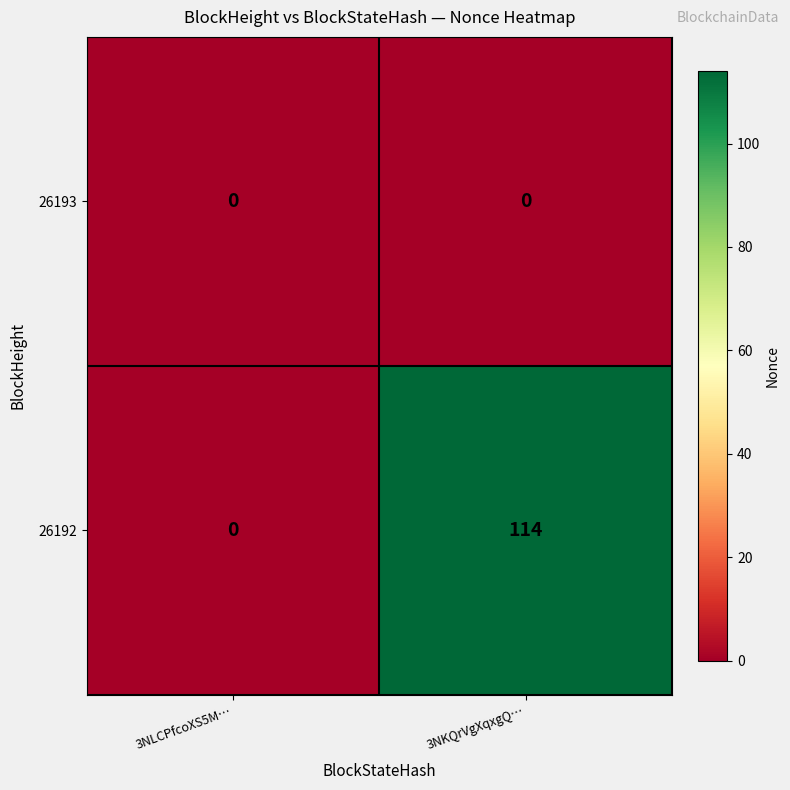

Which series changed the most between 3NLCPfcoXS5M… and 3NKQrVgXqxgQ…?

26192